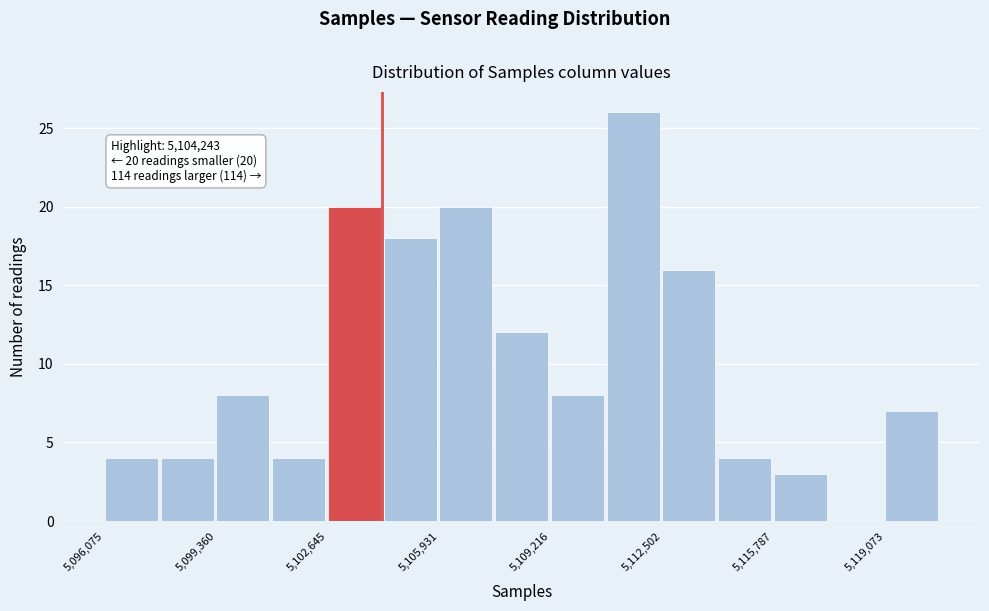

Around what value on the x-axis is the tallest bar? Give the approximate position of its centre, as read against the axis.

5111500